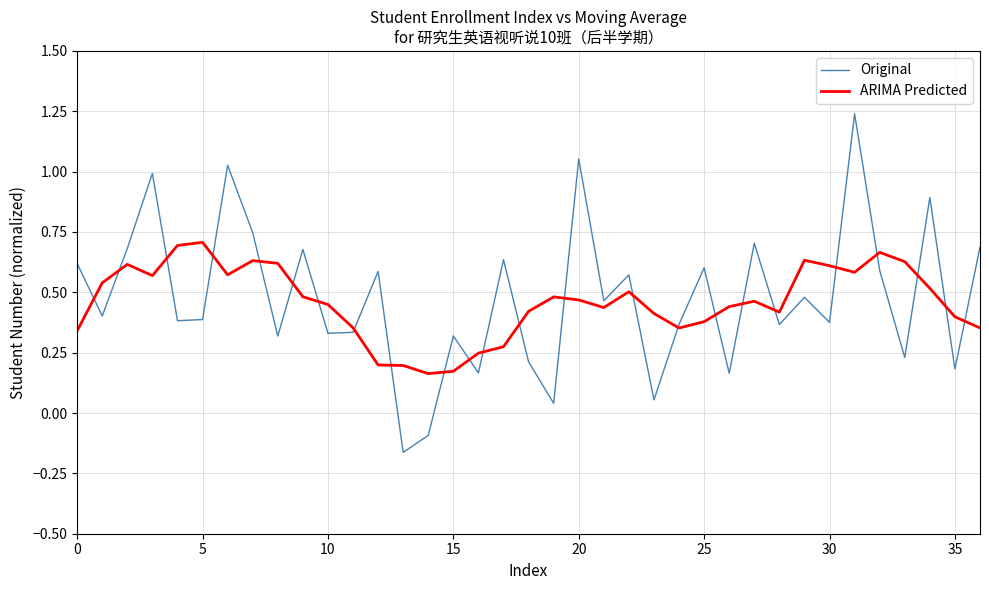

Which series has the widest spread of values?

Original